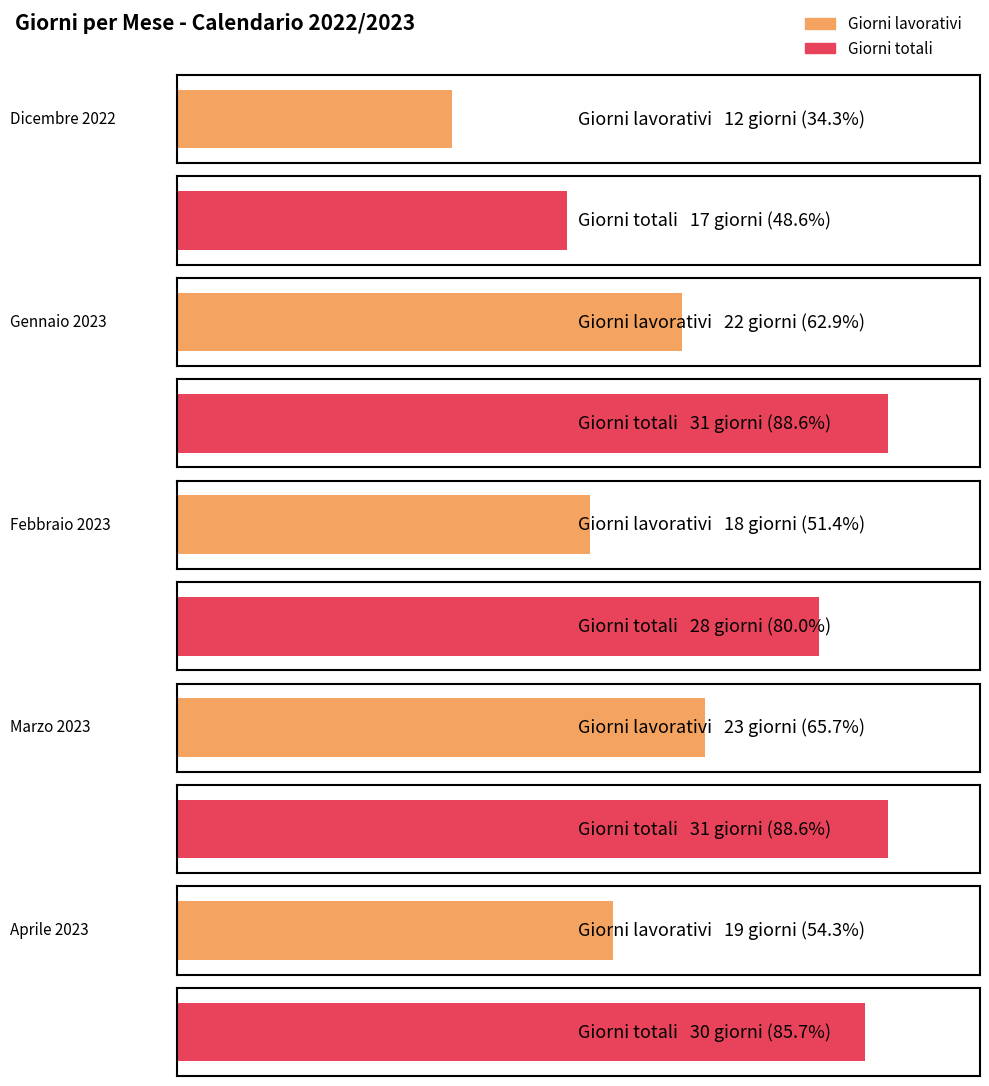

The Giorni series shows 30 at Aprile 2023. True or false?

True